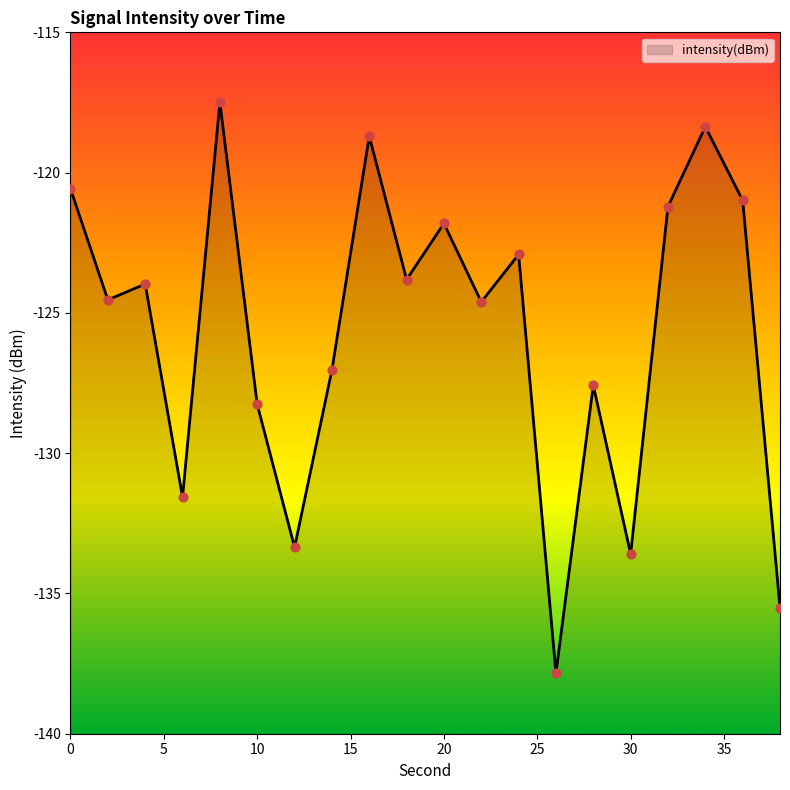

What is the change in value from 14 to 32?

+5.8